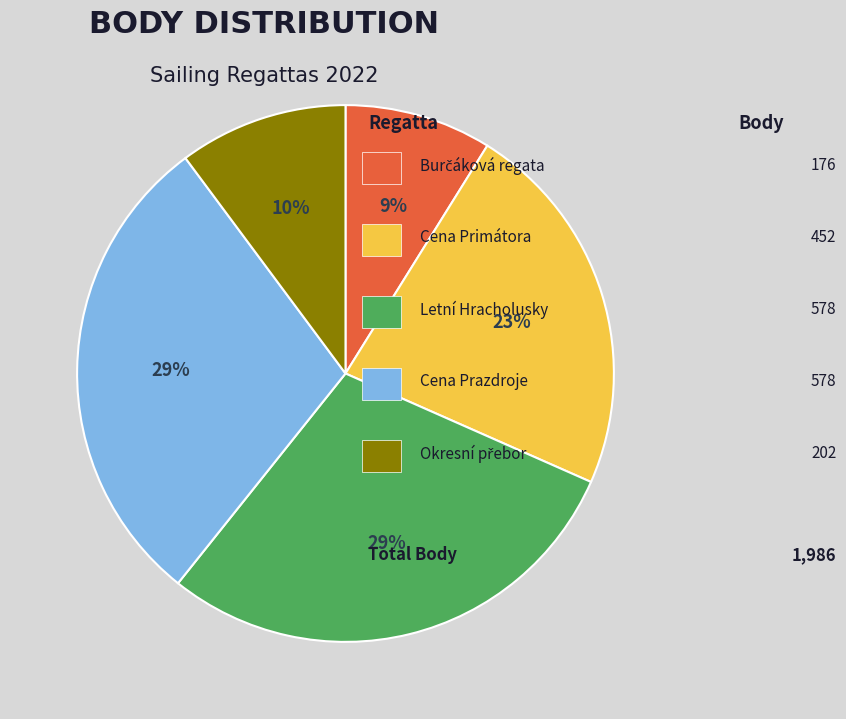

Is there any slice that represents more than half of the pie?

No